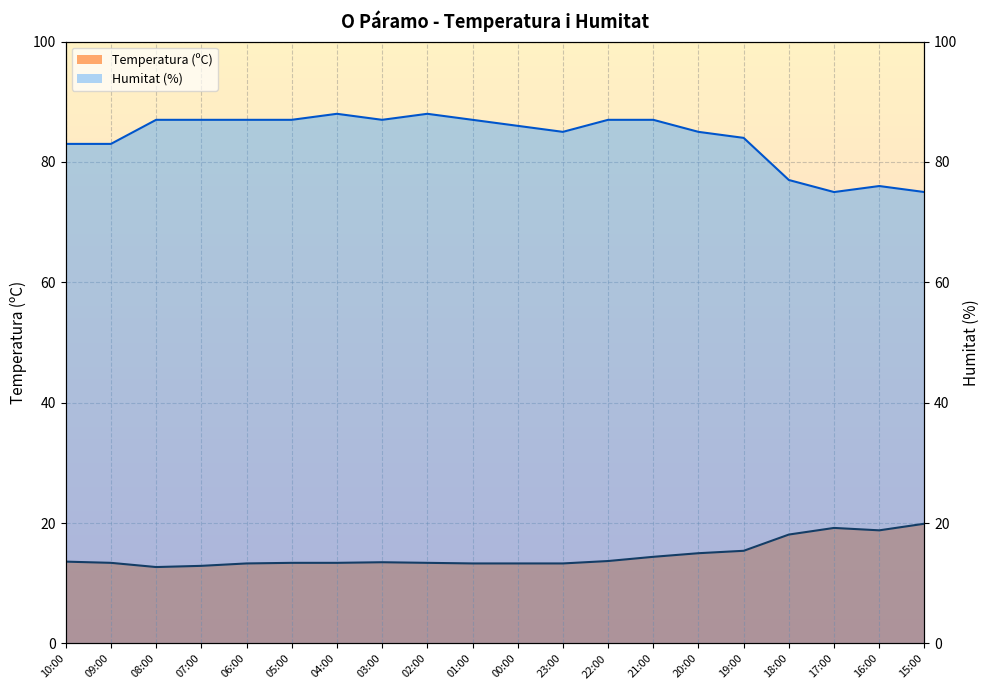

Is it true that Humitat (%) equals 77.0 at 18:00?

True